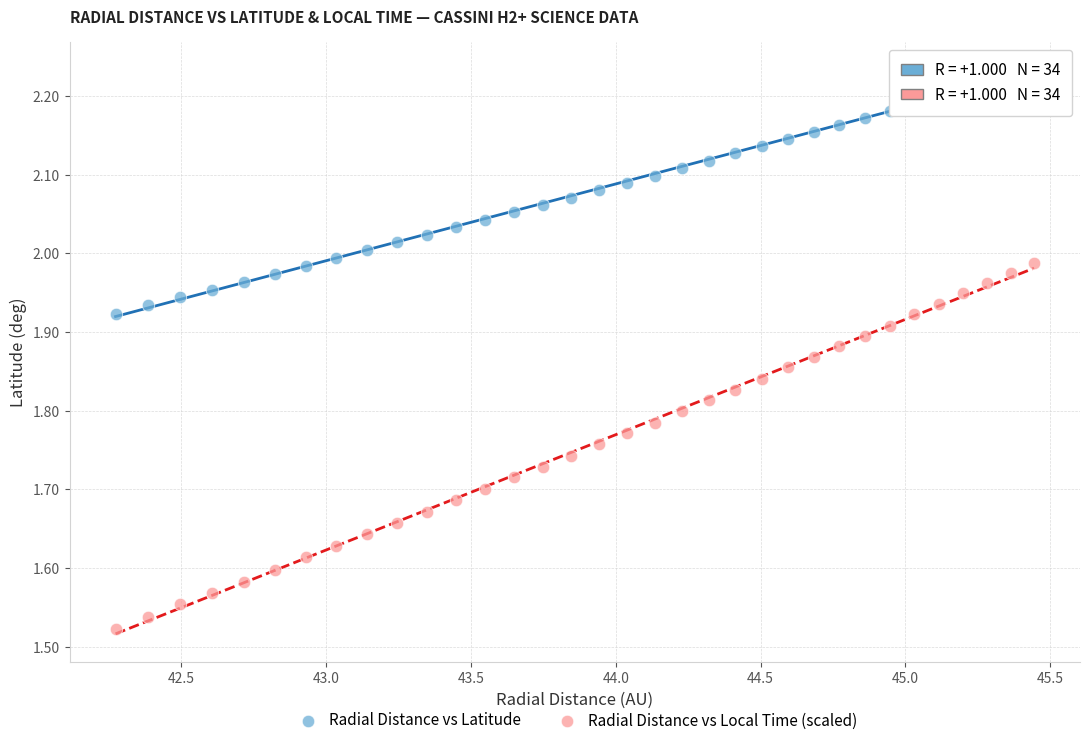

Across all data points, what is the range of Y values (max minus min)?

0.7